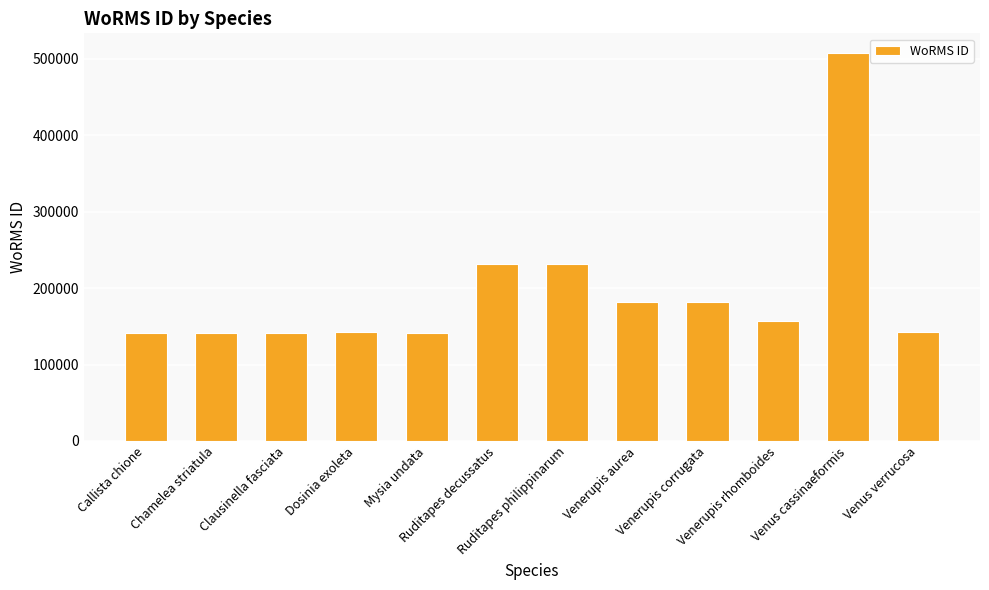

At which category does the chart reach its peak across all series?

Venus cassinaeformis